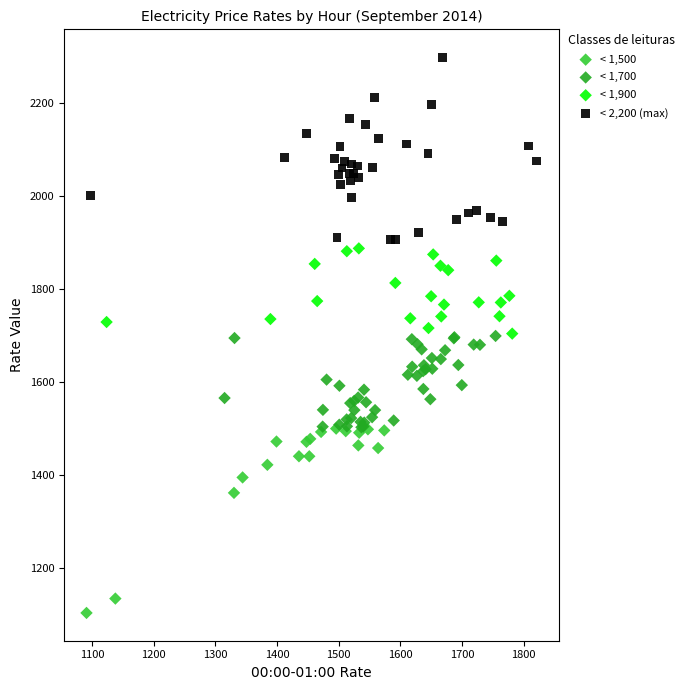

Which series contains the lowest Y value?

< 1,500